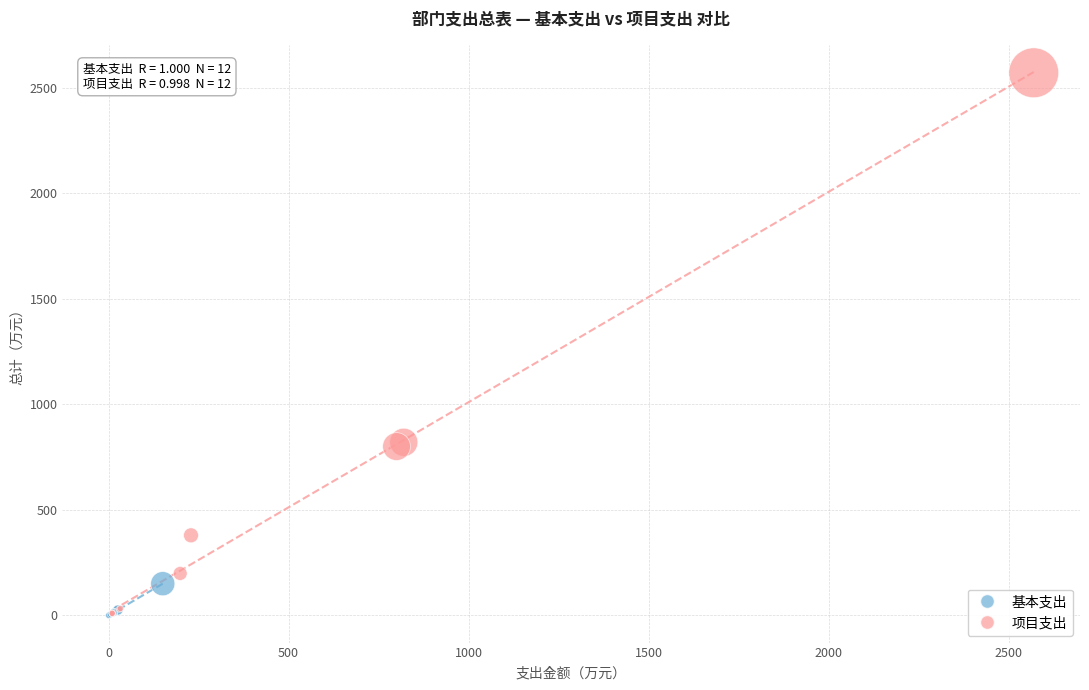

Which series has the widest spread of Y values?

项目支出